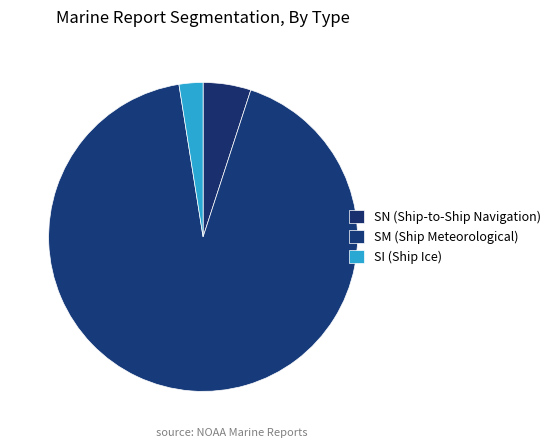

Approximately how many times larger is the value at SM compared to SN?

18.5